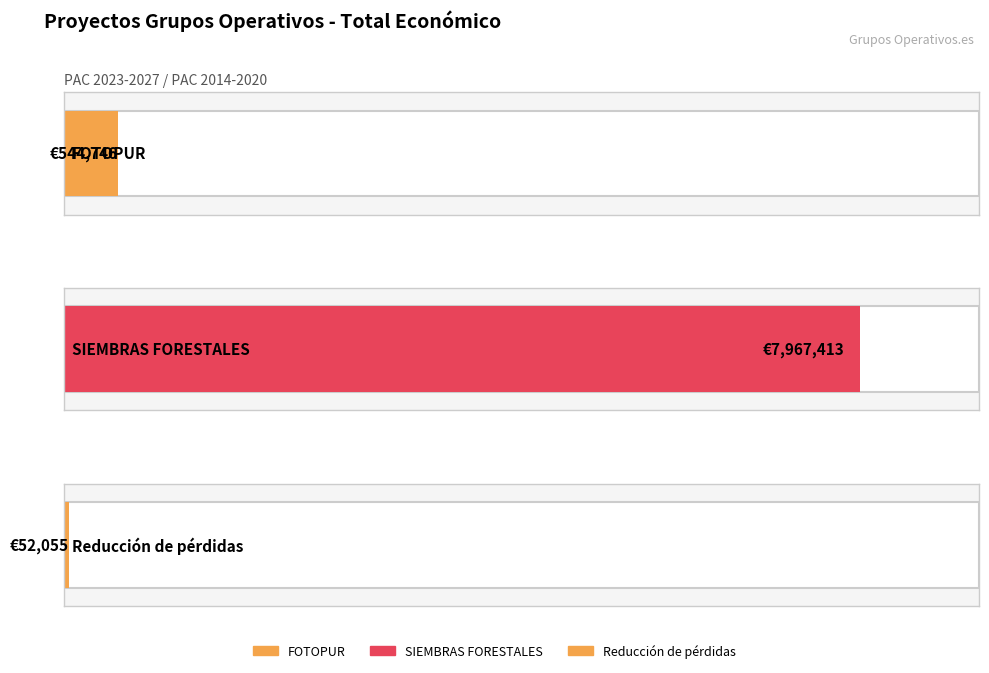

List the labels in order of value, smallest first.

Reducción de pérdidas, FOTOPUR, SIEMBRAS FORESTALES